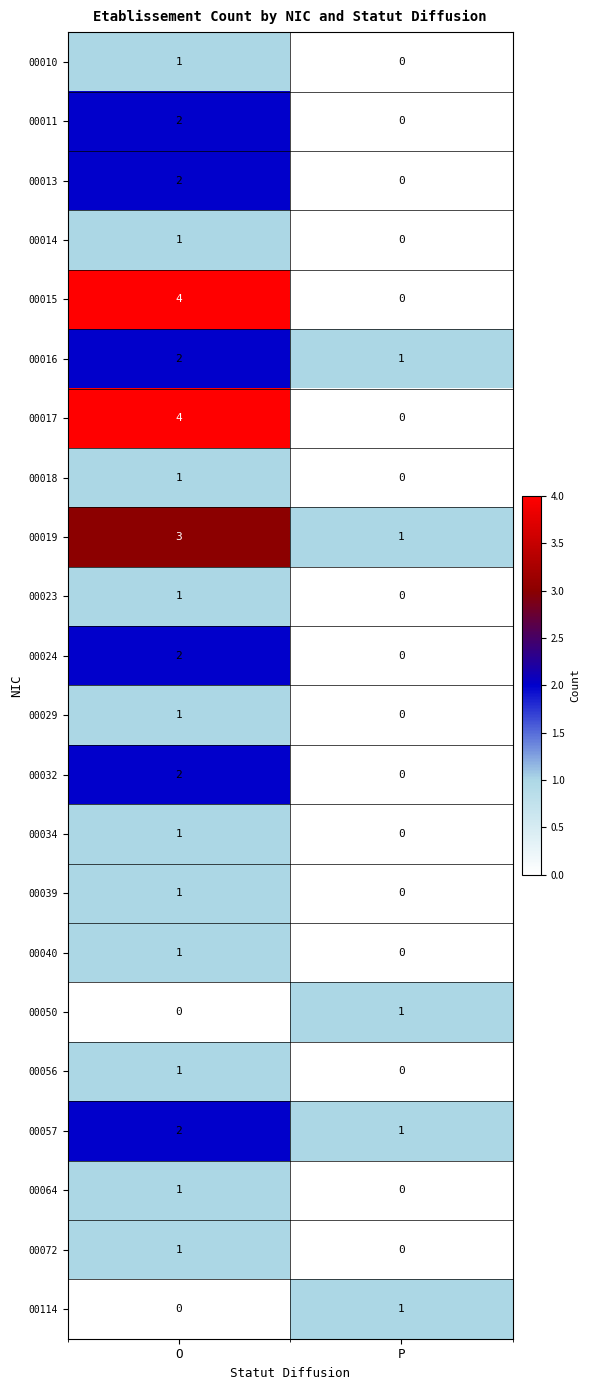

At how many categories does at least one series exceed 0?

2